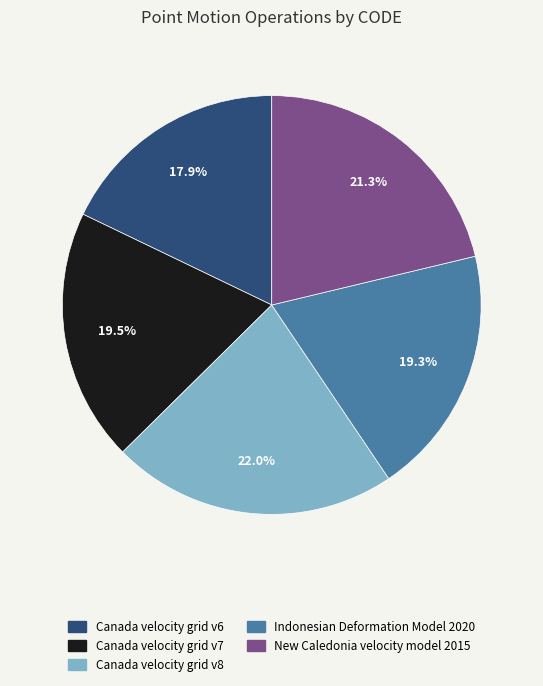

To the nearest percent, what is the difference between the largest and smallest slice percentages?

4%